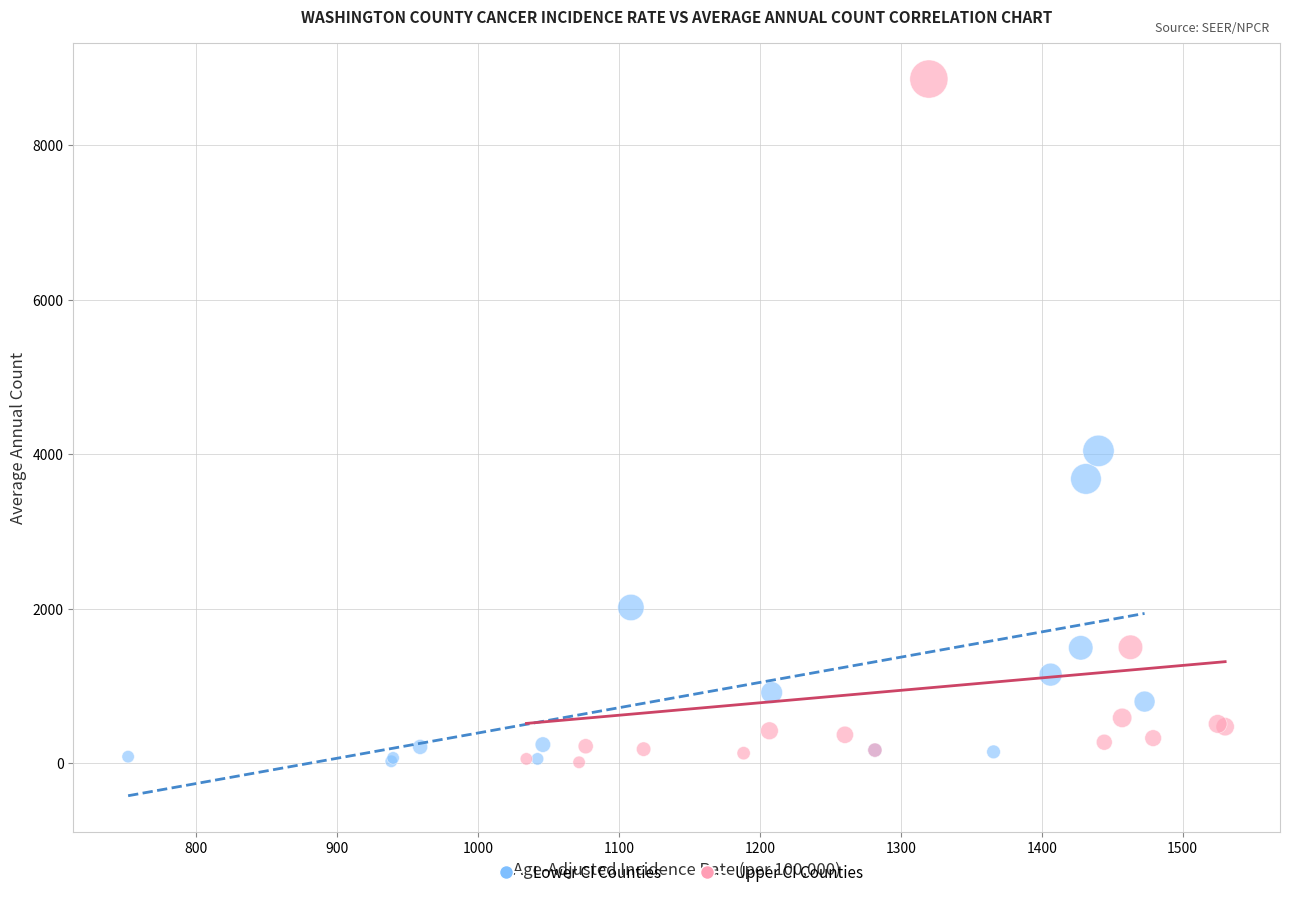

Which series reaches the maximum Y coordinate?

Upper CI Counties